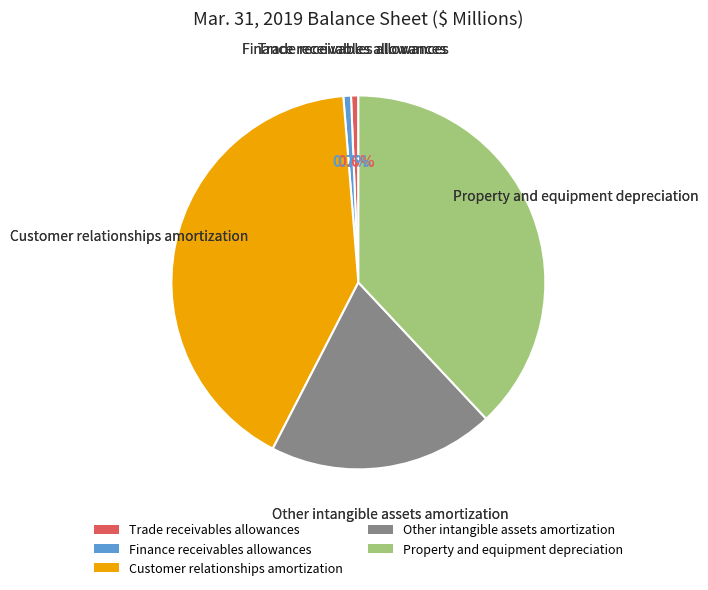

Approximately how many times larger is the value at Other intangible assets amortization compared to Customer relationships amortization?

0.5